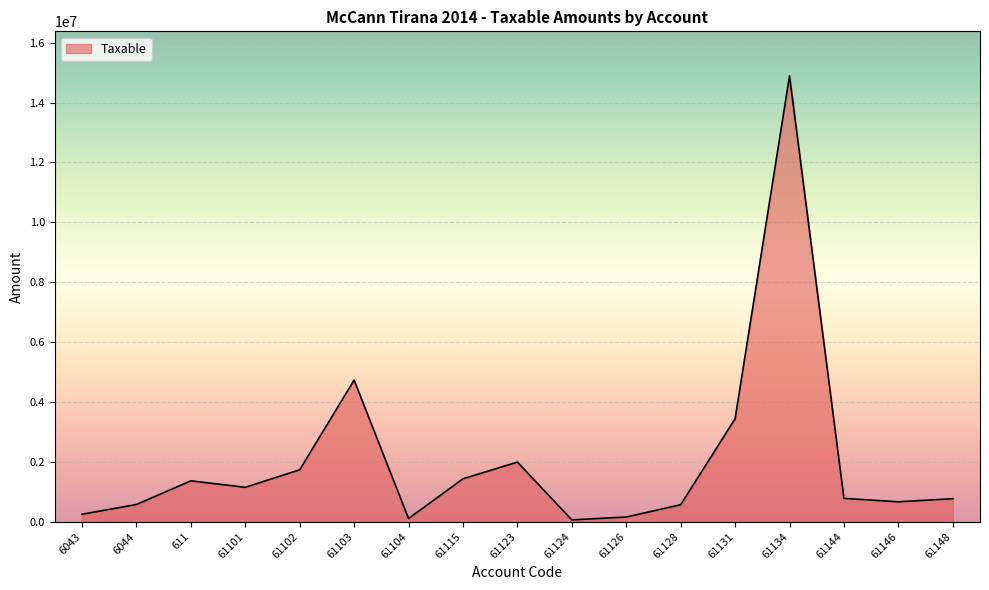

What is the difference between the second highest and minimum values?

4669333.7